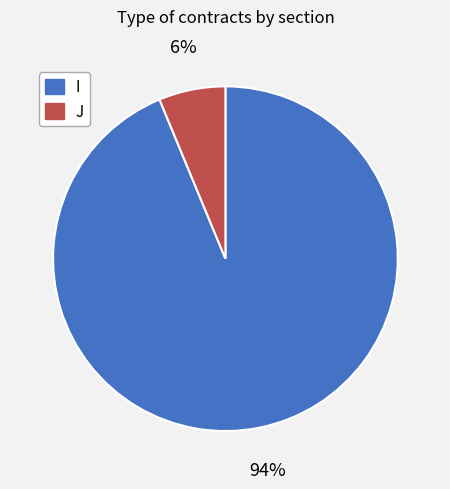

To the nearest percent, what is the average slice percentage?

50%